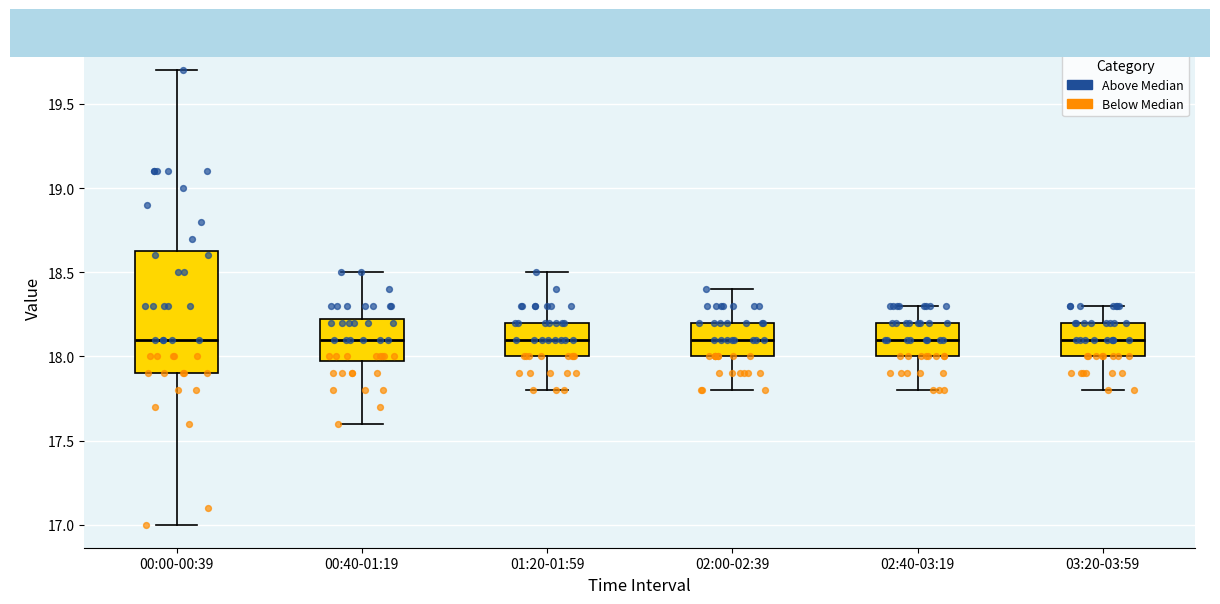

Which box is the tallest, from its lower edge to its upper edge?

00:00-00:39